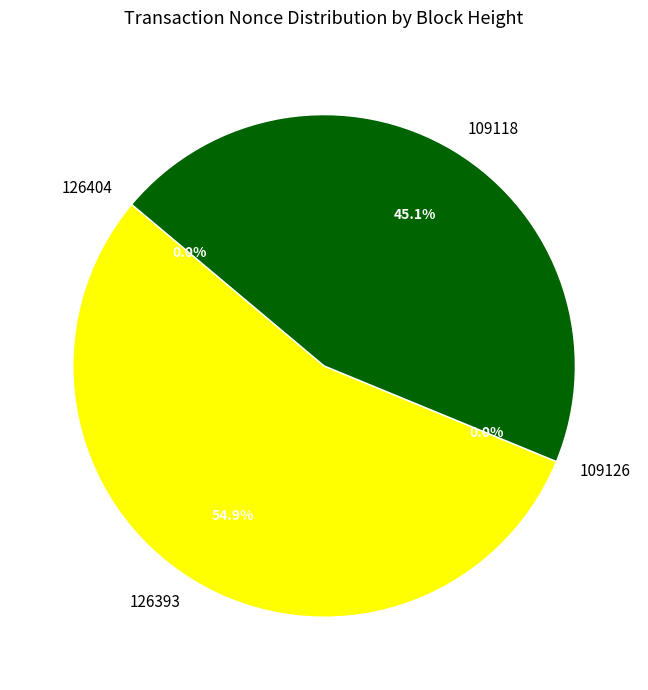

To the nearest percent, what percentage of the pie is 109118?

45%